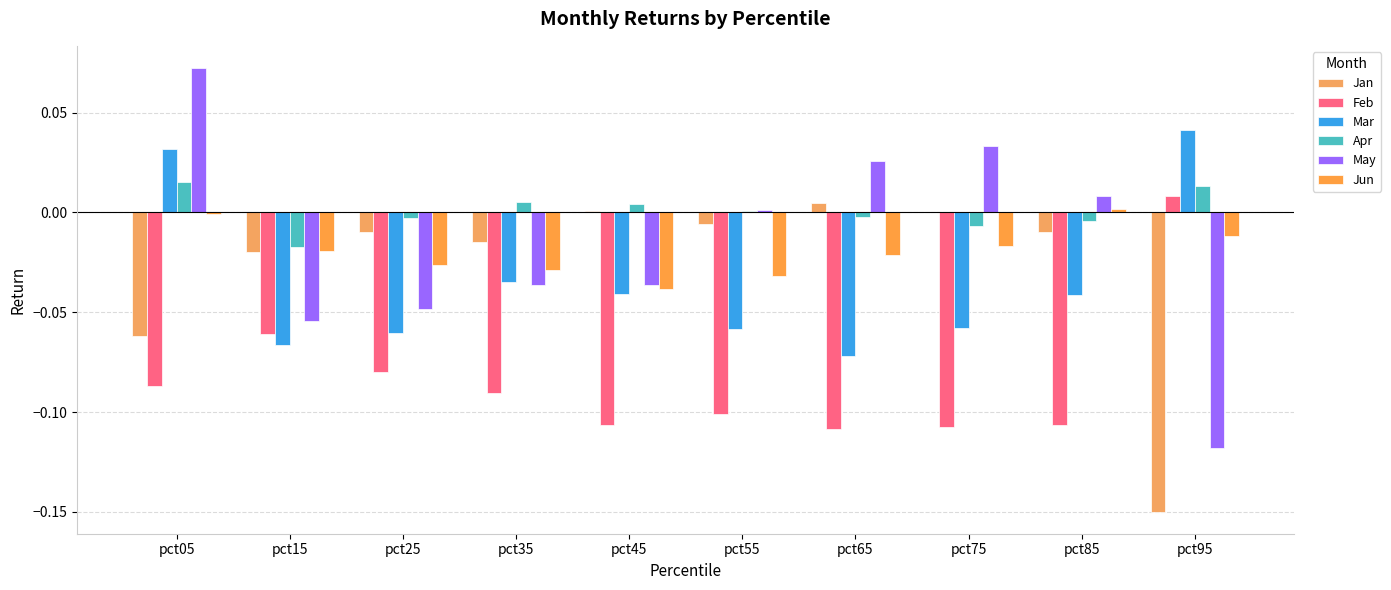

The value of Mar at pct65 is -0.1. True or false?

False